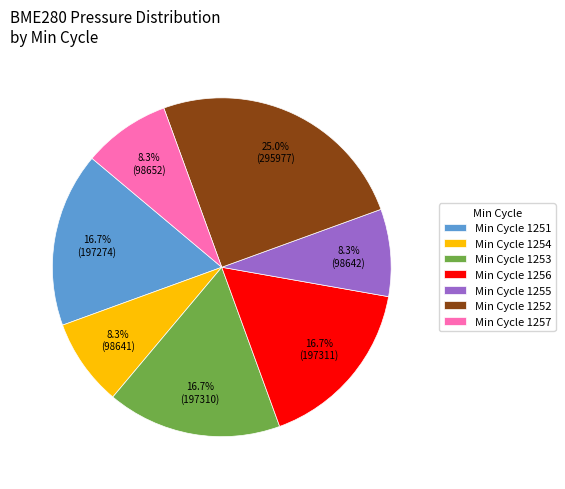

Which slice is the largest?

Min Cycle 1252